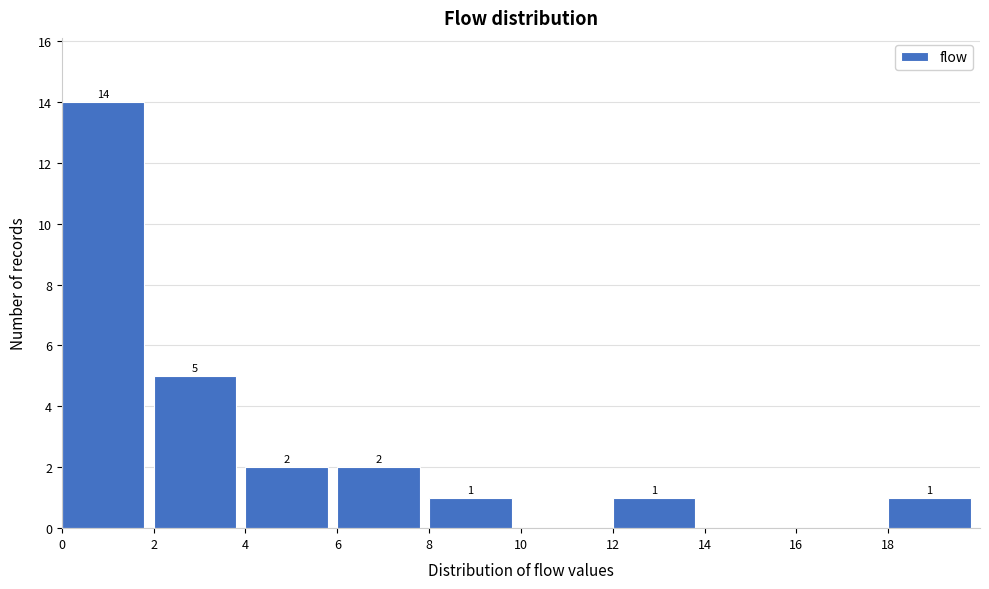

Over which range of the x-axis is the bar tallest?

0 to 2